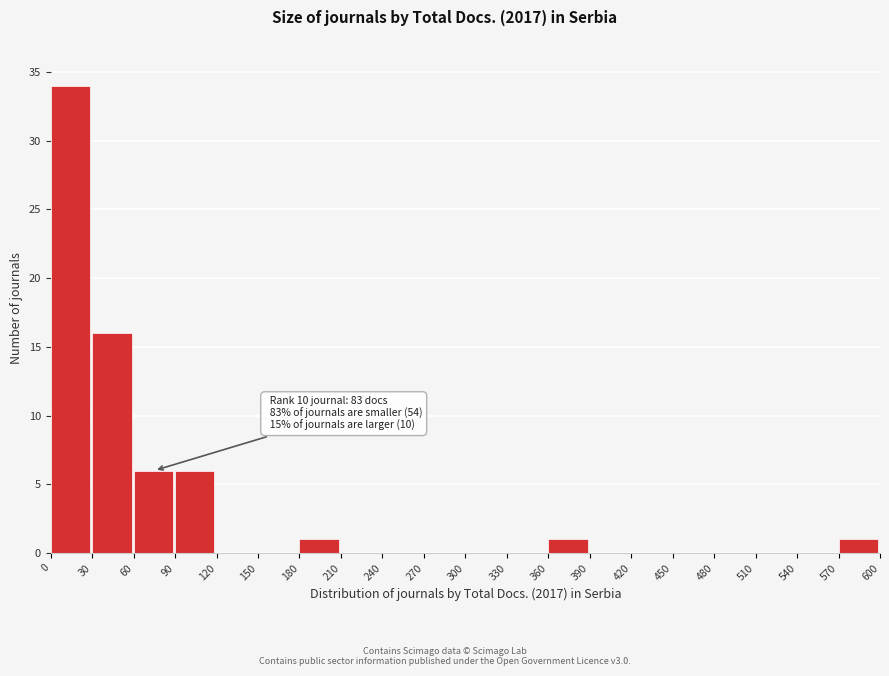

Which range on the x-axis has the tallest bar?

0 to 30